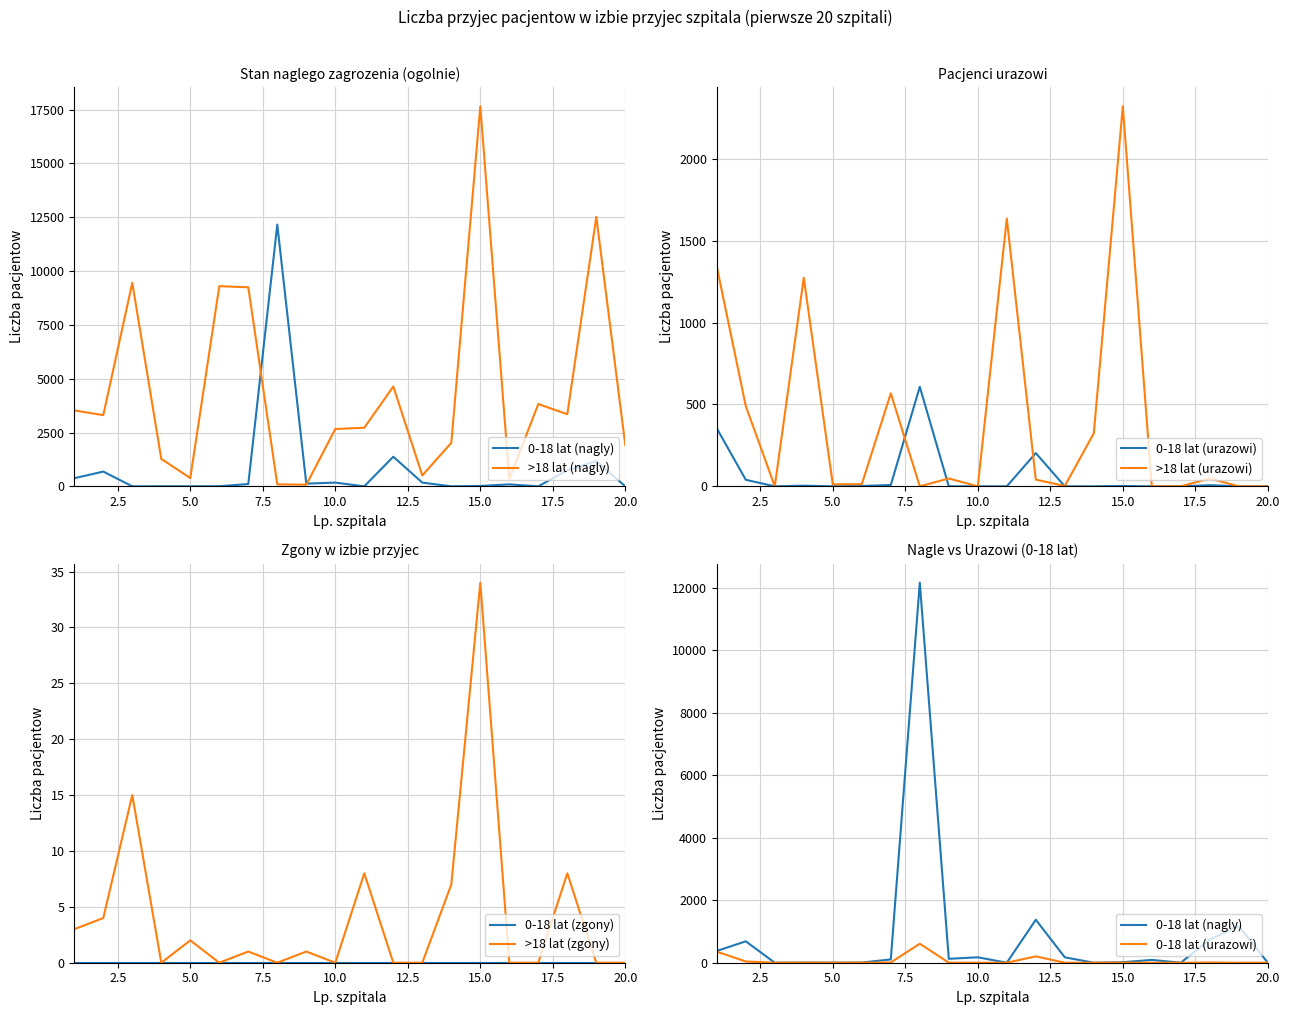

What is the difference between the maximum and minimum values in the >18 lat (nagly) series?

17581